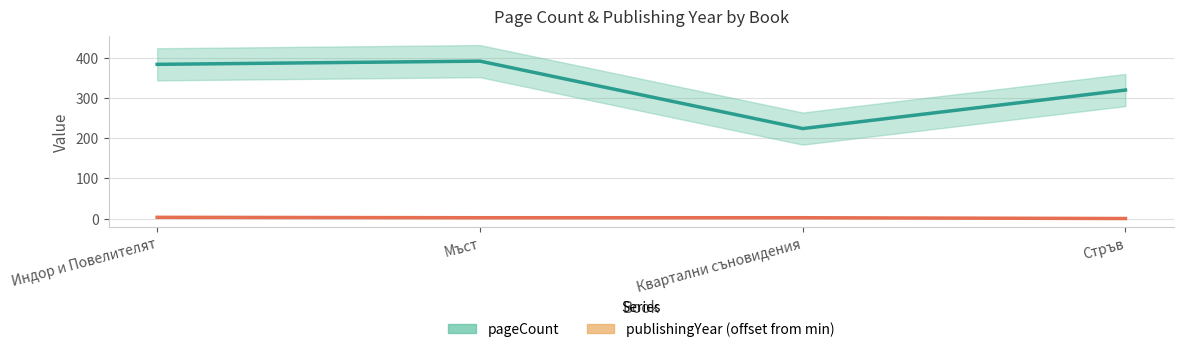

List the series in order of their overall mean, highest first.

pageCount, publishingYear (offset from min)